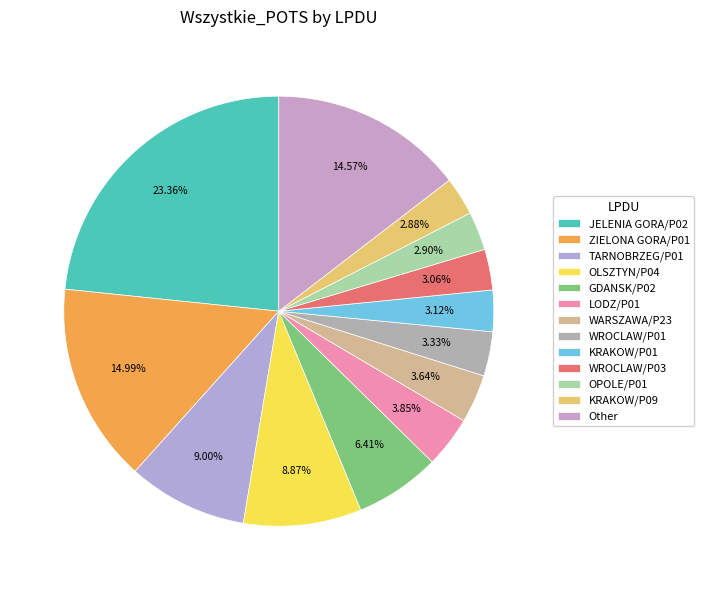

Between TARNOBRZEG/P01 and GDANSK/P02, which is larger?

TARNOBRZEG/P01